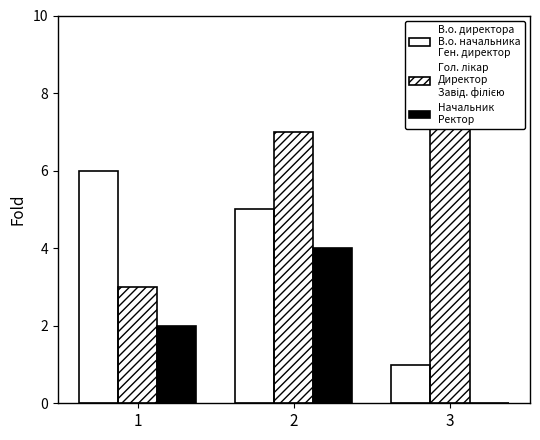

At which label does Начальник / Ректор first exceed 2?

2